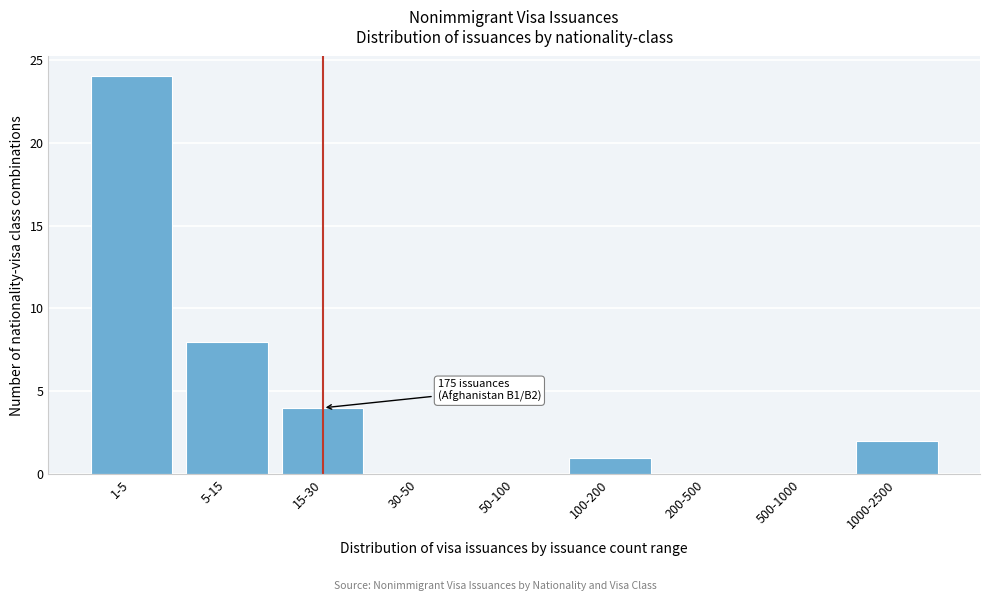

Reading left to right, list all the values displayed in this chart.

1-5=24	5-15=8	15-30=4	30-50=0	50-100=0	100-200=1	200-500=0	500-1000=0	1000-2500=2